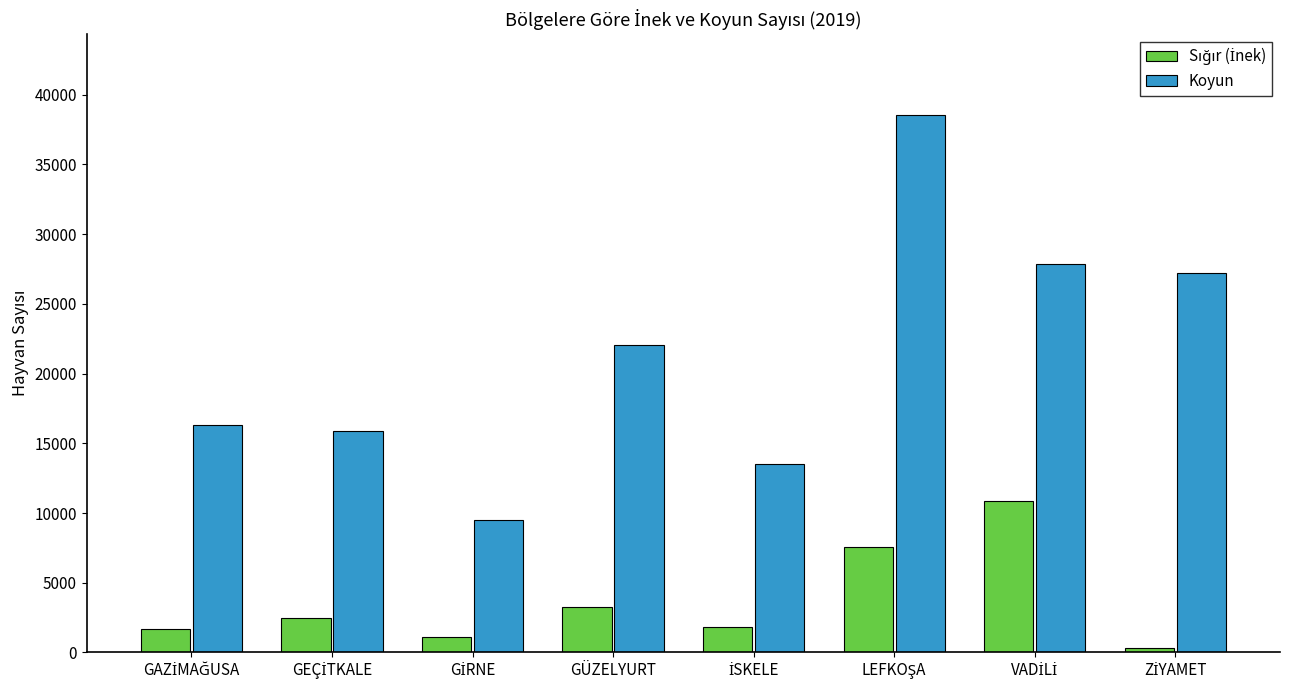

What is the greatest value displayed?

38553.7